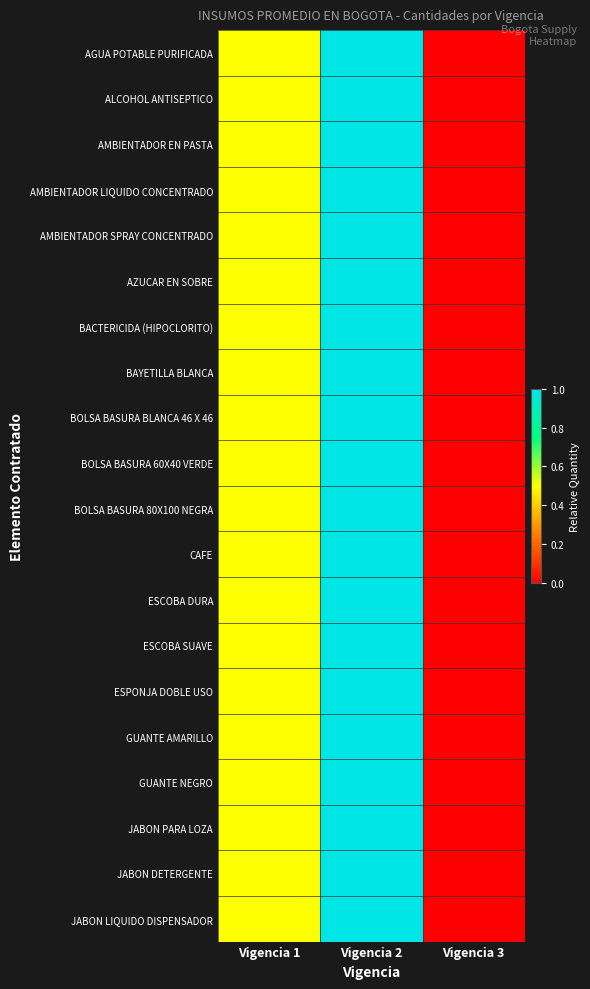

Reading left to right, transcribe all the data shown in this chart.

AGUA POTABLE PURIFICADA: Vigencia 1=0.5	Vigencia 2=1.0	Vigencia 3=0.0
ALCOHOL ANTISEPTICO: Vigencia 1=0.5	Vigencia 2=1.0	Vigencia 3=0.0
AMBIENTADOR EN PASTA: Vigencia 1=0.5	Vigencia 2=1.0	Vigencia 3=0.0
AMBIENTADOR LIQUIDO CONCENTRADO: Vigencia 1=0.5	Vigencia 2=1.0	Vigencia 3=0.0
AMBIENTADOR SPRAY CONCENTRADO: Vigencia 1=0.5	Vigencia 2=1.0	Vigencia 3=0.0
AZUCAR EN SOBRE: Vigencia 1=0.5	Vigencia 2=1.0	Vigencia 3=0.0
BACTERICIDA (HIPOCLORITO): Vigencia 1=0.5	Vigencia 2=1.0	Vigencia 3=0.0
BAYETILLA BLANCA: Vigencia 1=0.5	Vigencia 2=1.0	Vigencia 3=0.0
BOLSA BASURA BLANCA 46 X 46: Vigencia 1=0.5	Vigencia 2=1.0	Vigencia 3=0.0
BOLSA BASURA 60X40 VERDE: Vigencia 1=0.5	Vigencia 2=1.0	Vigencia 3=0.0
BOLSA BASURA 80X100 NEGRA: Vigencia 1=0.5	Vigencia 2=1.0	Vigencia 3=0.0
CAFE: Vigencia 1=0.5	Vigencia 2=1.0	Vigencia 3=0.0
ESCOBA DURA: Vigencia 1=0.5	Vigencia 2=1.0	Vigencia 3=0.0
ESCOBA SUAVE: Vigencia 1=0.5	Vigencia 2=1.0	Vigencia 3=0.0
ESPONJA DOBLE USO: Vigencia 1=0.5	Vigencia 2=1.0	Vigencia 3=0.0
GUANTE AMARILLO: Vigencia 1=0.5	Vigencia 2=1.0	Vigencia 3=0.0
GUANTE NEGRO: Vigencia 1=0.5	Vigencia 2=1.0	Vigencia 3=0.0
JABON PARA LOZA: Vigencia 1=0.5	Vigencia 2=1.0	Vigencia 3=0.0
JABON DETERGENTE: Vigencia 1=0.5	Vigencia 2=1.0	Vigencia 3=0.0
JABON LIQUIDO DISPENSADOR: Vigencia 1=0.5	Vigencia 2=1.0	Vigencia 3=0.0